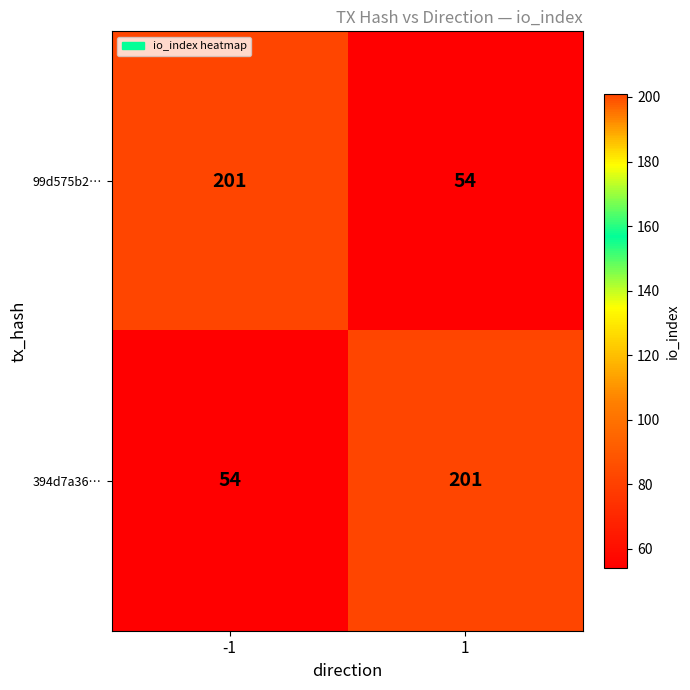

The value of 394d7a36… at -1 is 54. True or false?

True